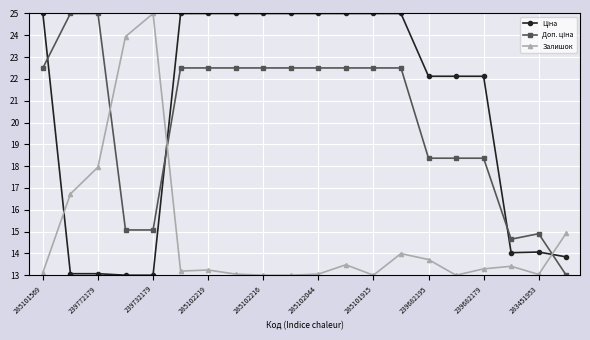

What is the greatest value displayed?

25.0